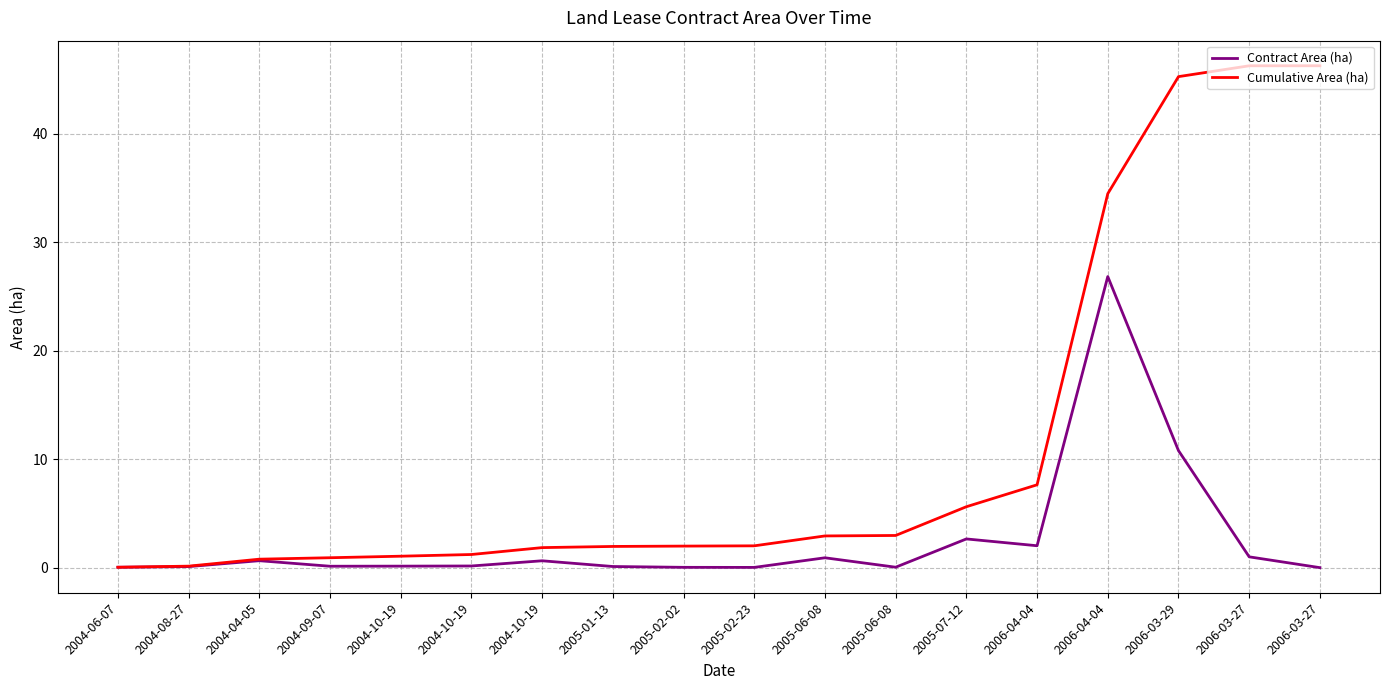

True or false: Contract Area (ha) and Cumulative Area (ha) cross at least once.

False